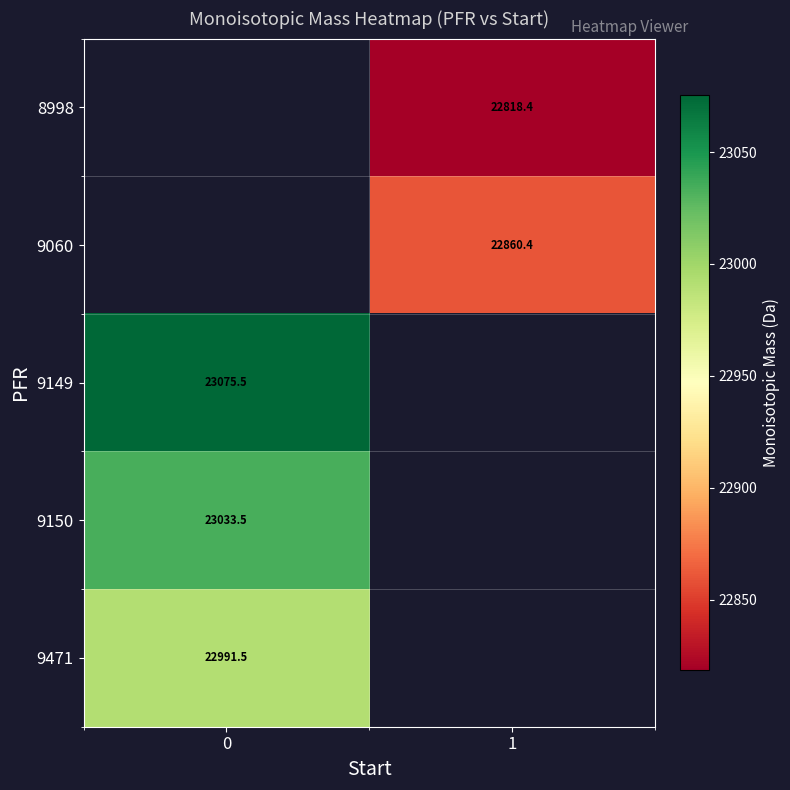

What is the highest value of the 9150 series?

23033.5